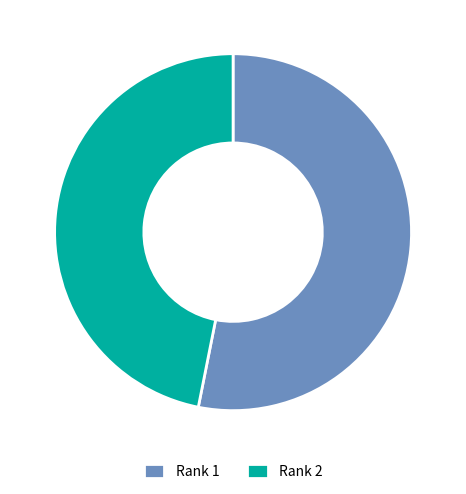

Is there any slice that represents more than half of the pie?

Yes